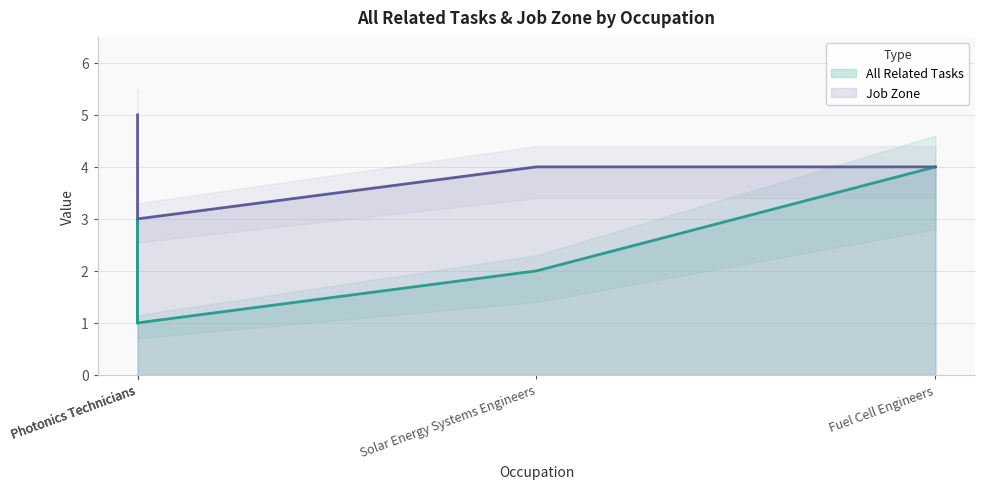

Does the chart display data point markers on the line(s)?

No